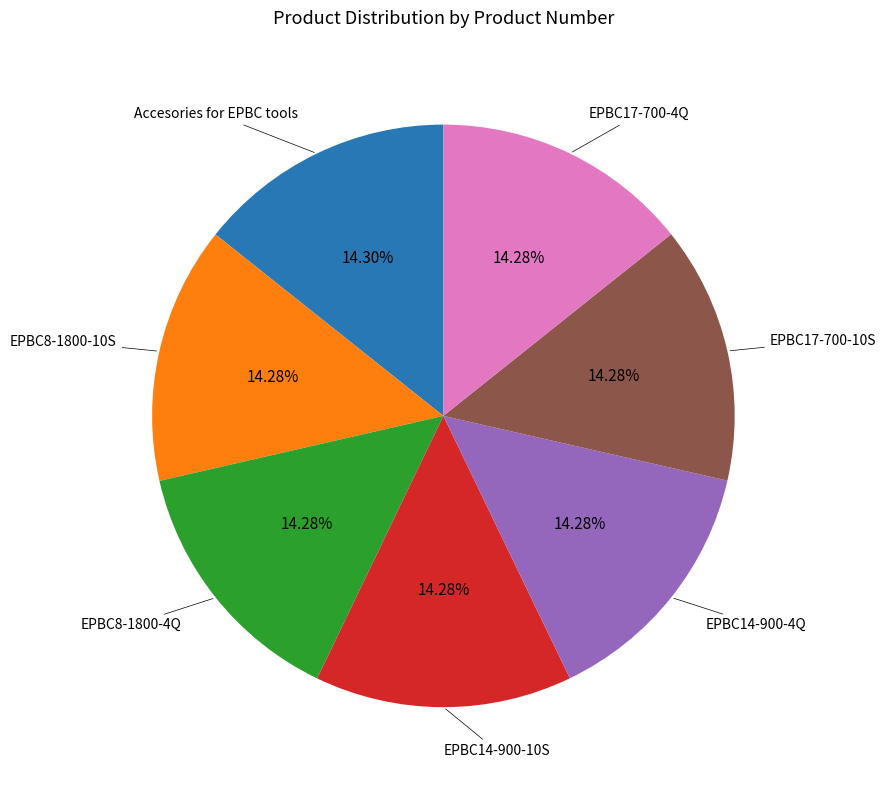

Combined, do EPBC14-900-10S and EPBC14-900-4Q account for over 50%?

No